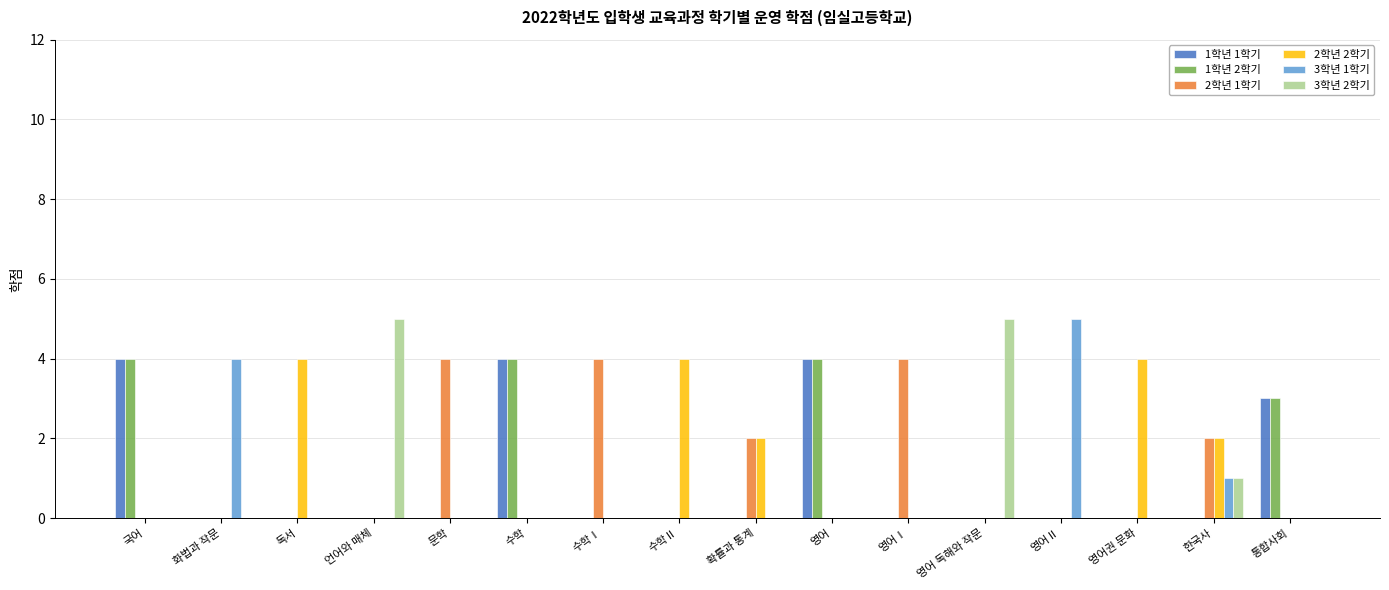

What is the total value across all series at 수학Ⅱ?

4